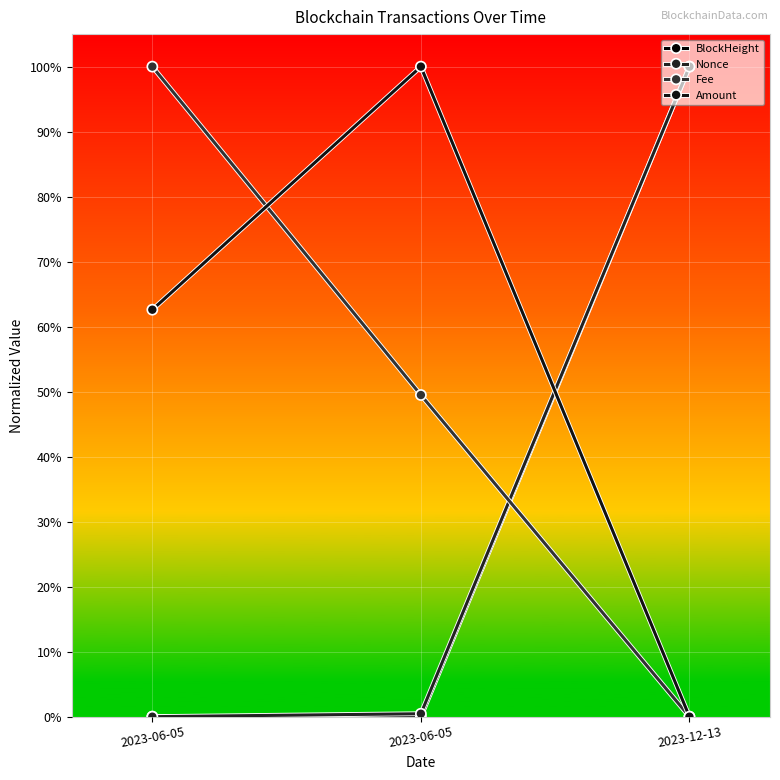

What is the value of the BlockHeight point at the 3rd from the left?

1.0